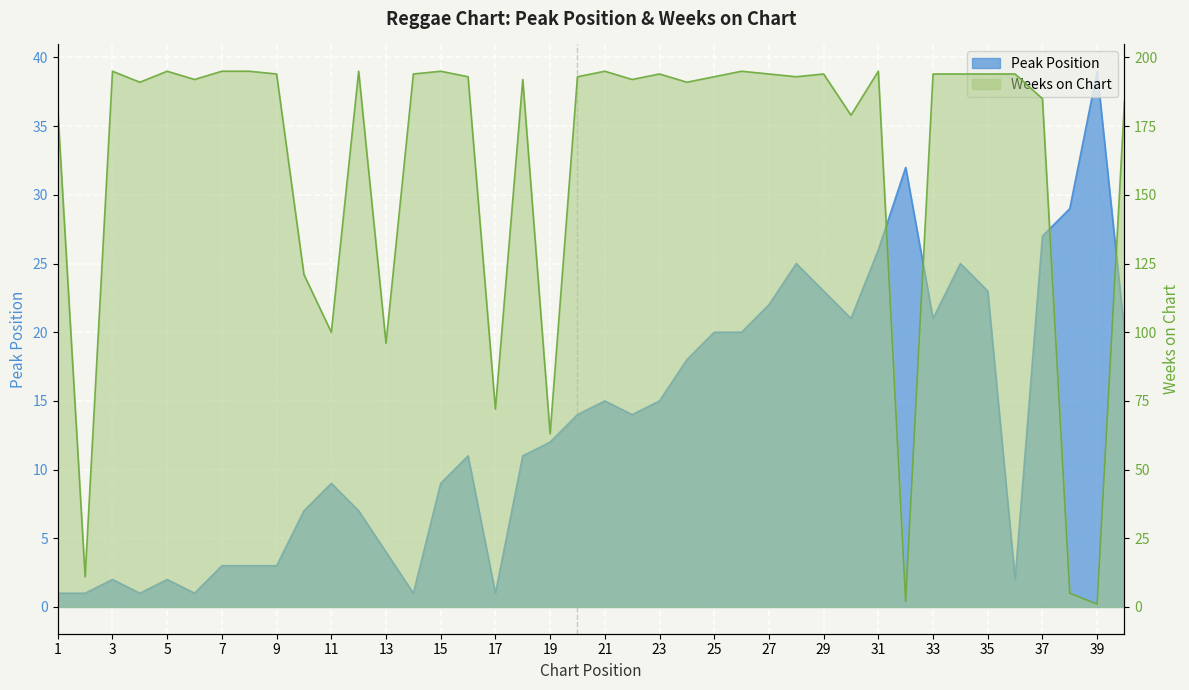

At which category is the sum across all series the highest?

31